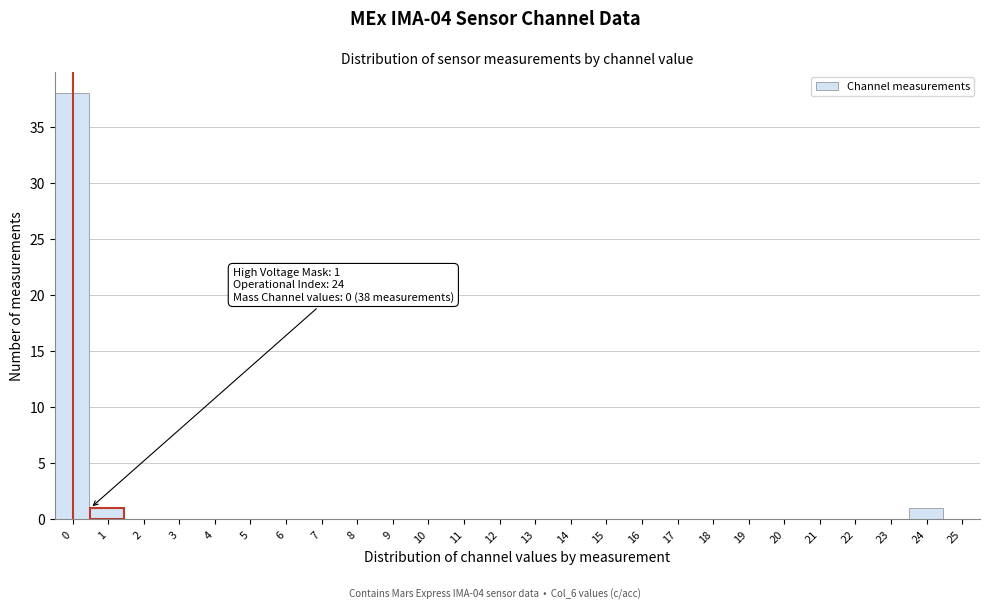

Reading left to right, what are all the values shown in this chart?

0=38	1=1	2=0	3=0	4=0	5=0	6=0	7=0	8=0	9=0	10=0	11=0	12=0	13=0	14=0	15=0	16=0	17=0	18=0	19=0	20=0	21=0	22=0	23=0	24=1	25=0